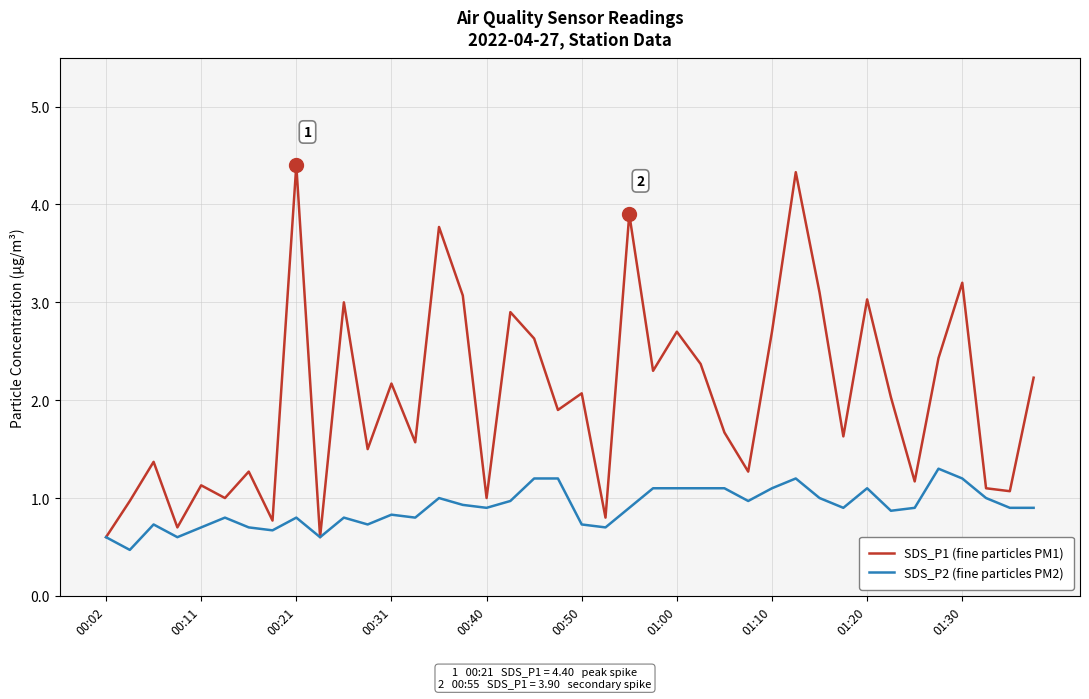

Rank the series by their average value, from highest to lowest.

SDS_P1 (fine particles PM1), SDS_P2 (fine particles PM2)